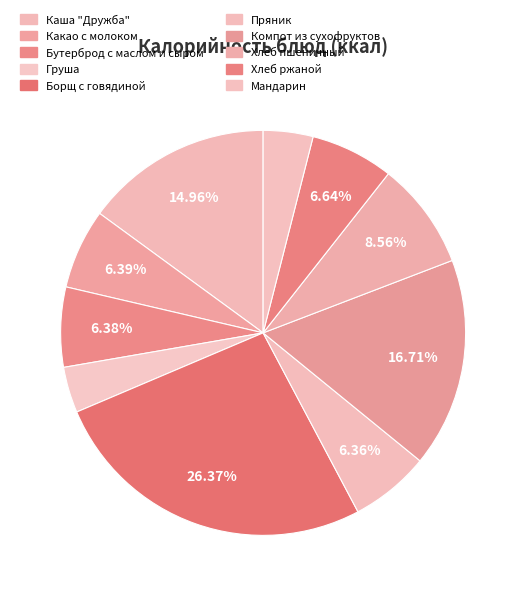

To the nearest percent, what percentage of the pie is Пряник?

6%